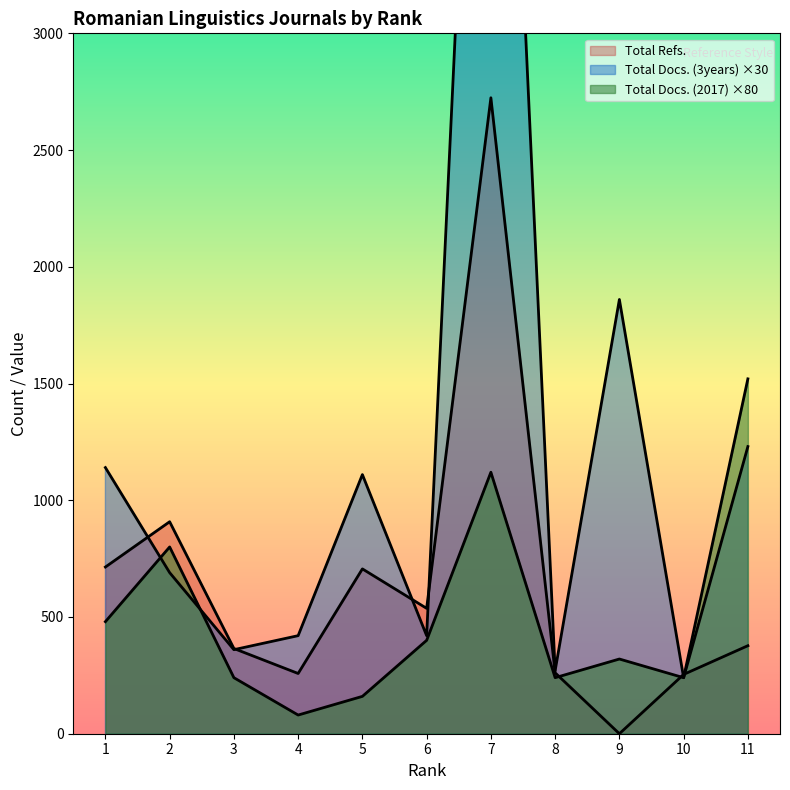

How many interior local peaks does the Total Docs. (3years) series have?

3